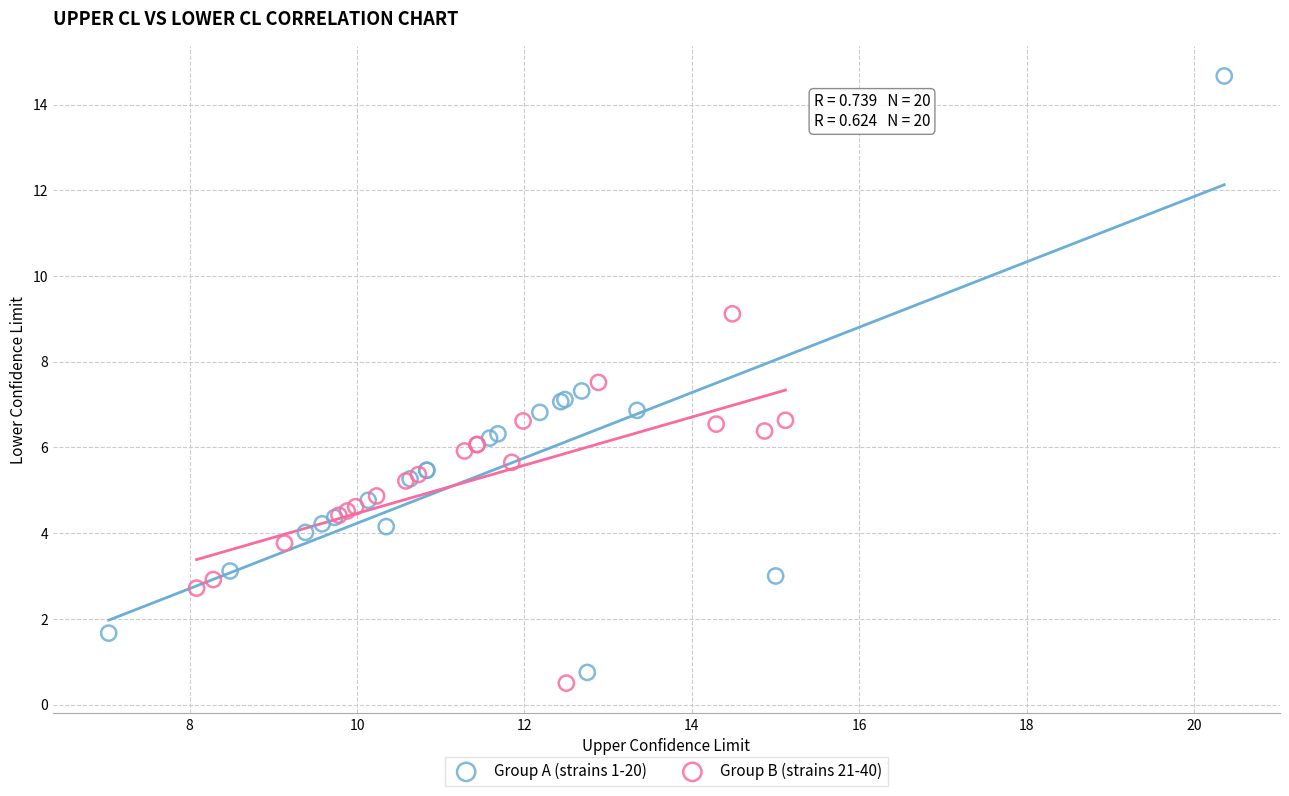

Which series has the largest Y range (max minus min)?

Group A (strains 1-20)